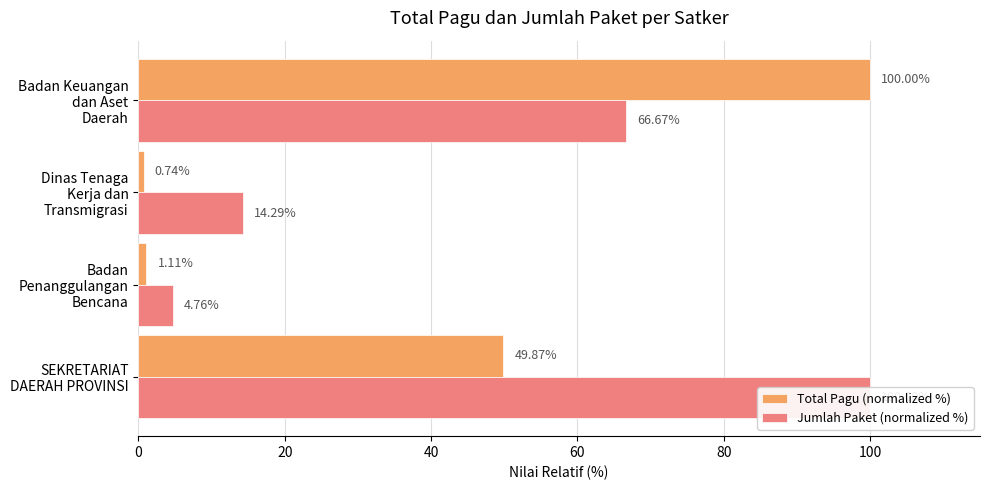

Which series changed the most between Badan Penanggulangan Bencana and Dinas Tenaga Kerja dan Transmigrasi?

Jumlah Paket (normalized %)